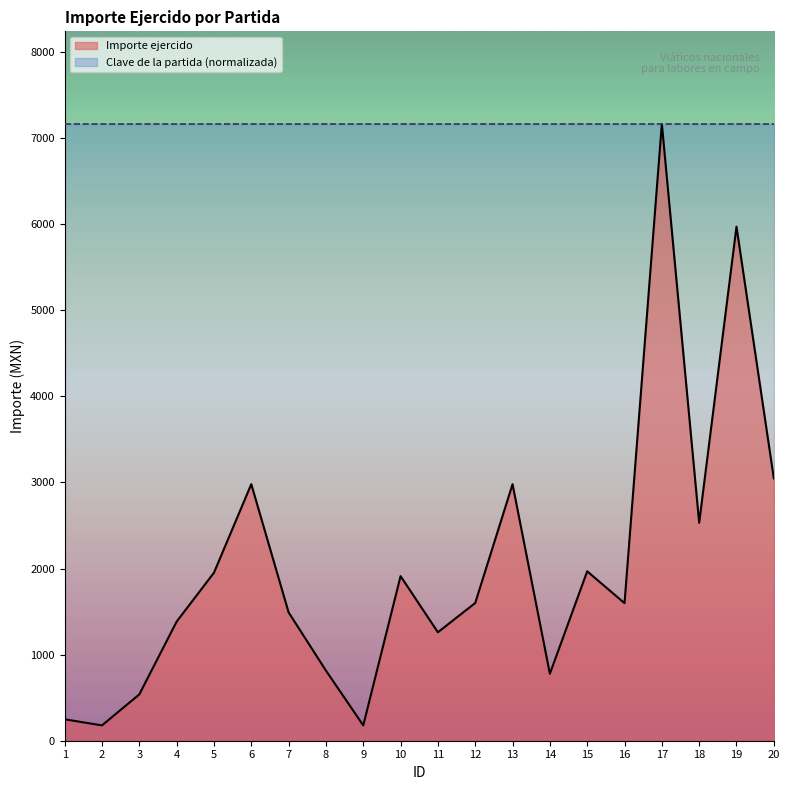

What is the change in value from 1 to 15?

+1719.0